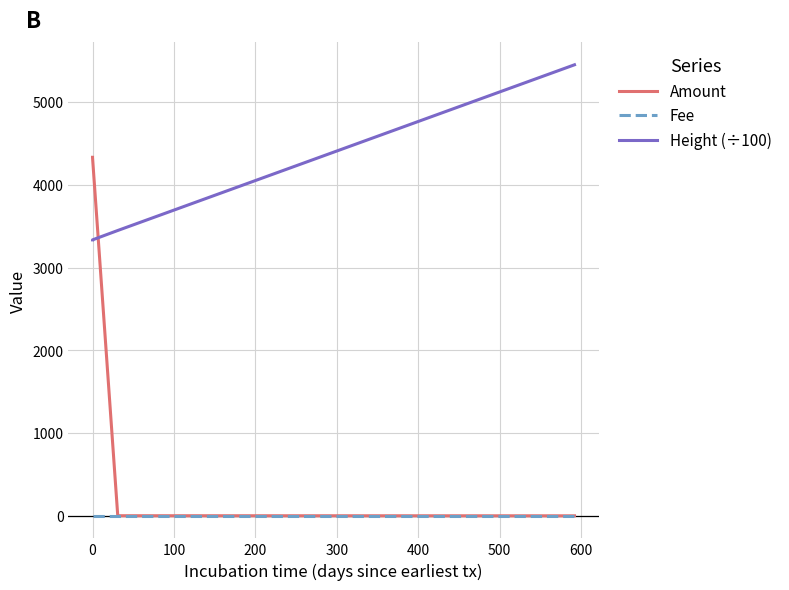

What is the maximum value shown in the chart?

5453.2